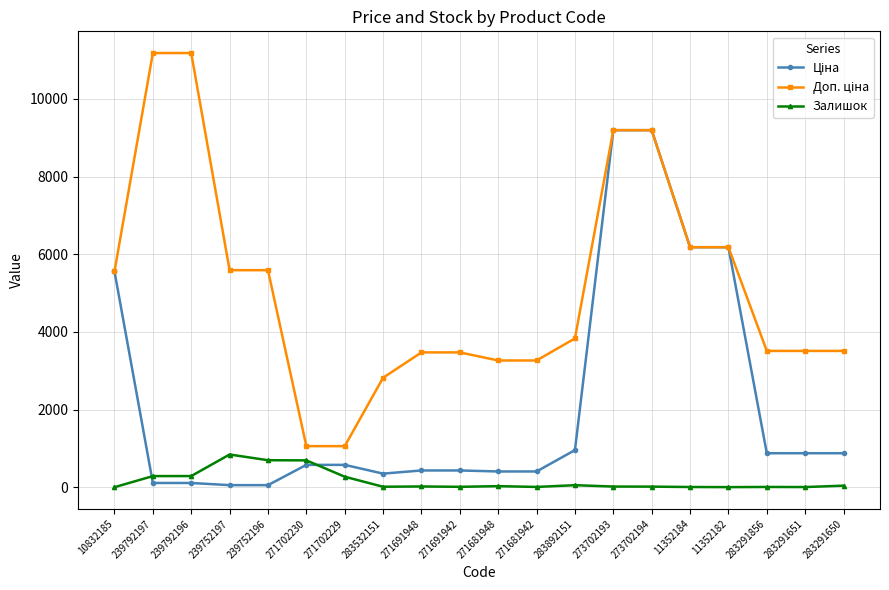

What is the label of the 13th point from the left?

283892151